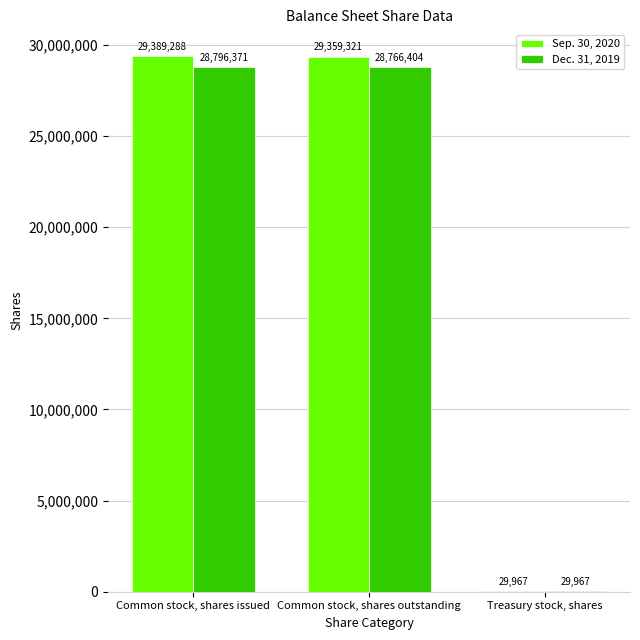

Is it true that Dec. 31, 2019 equals 29967 at Treasury stock, shares?

True